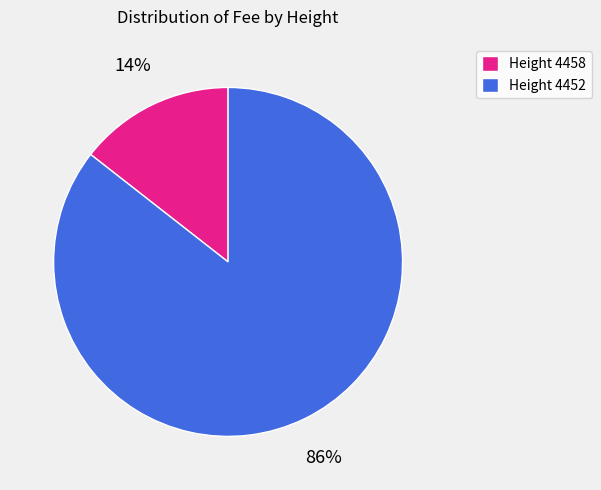

What percentage is the Height 4458 slice, to the nearest percent?

14%